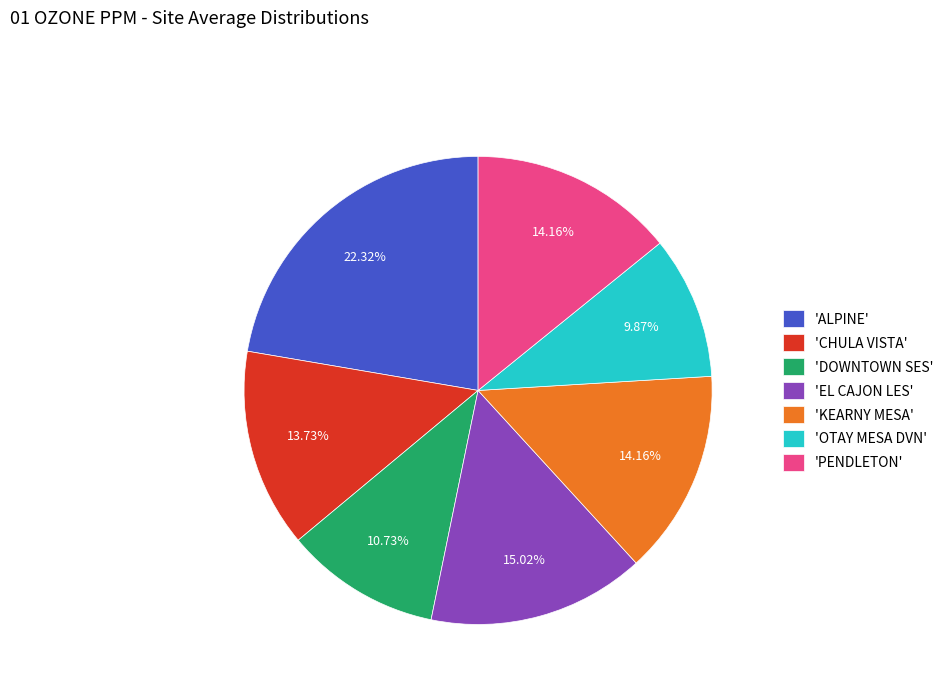

How many slices are in this pie chart?

7